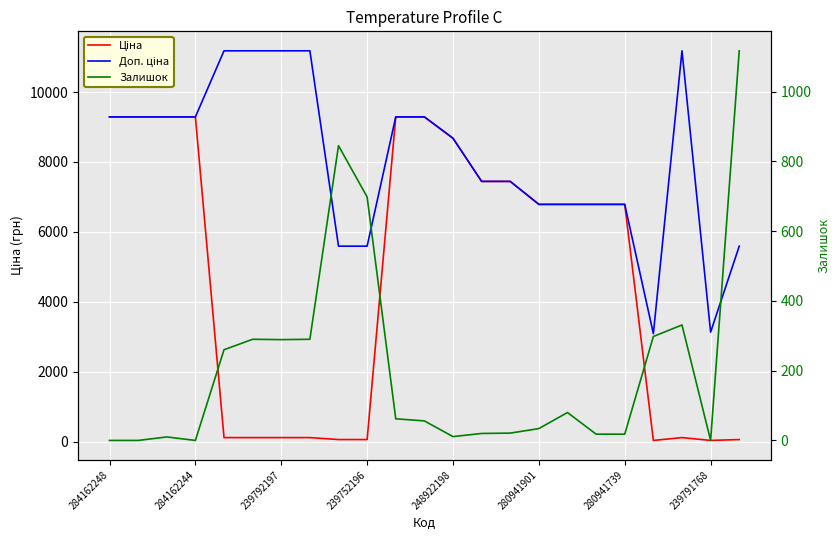

At 22, list the series in order from smallest to largest.

Ціна, Залишок, Доп. ціна